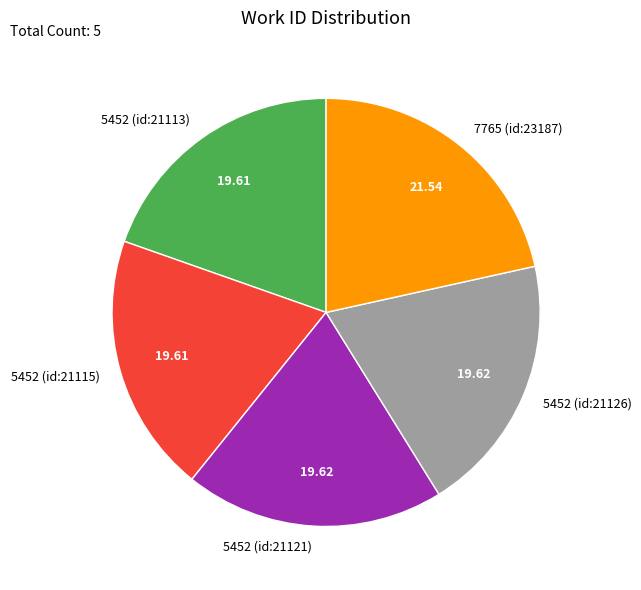

Count the number of slices in the pie.

5